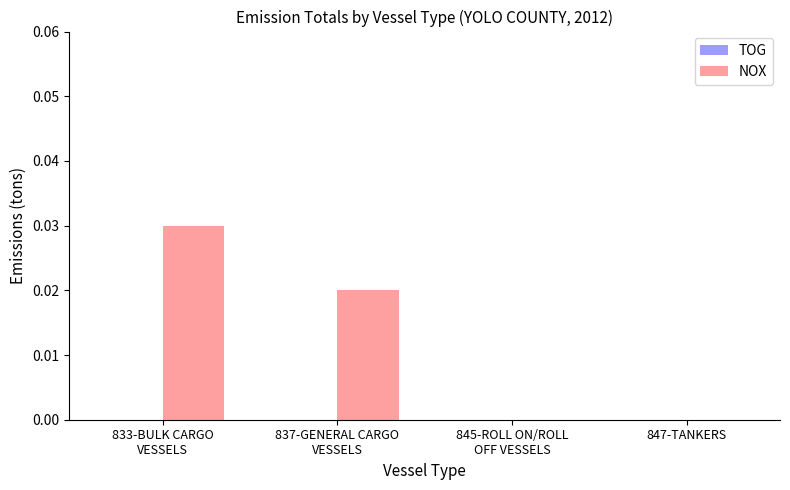

Are the bars horizontal?

No